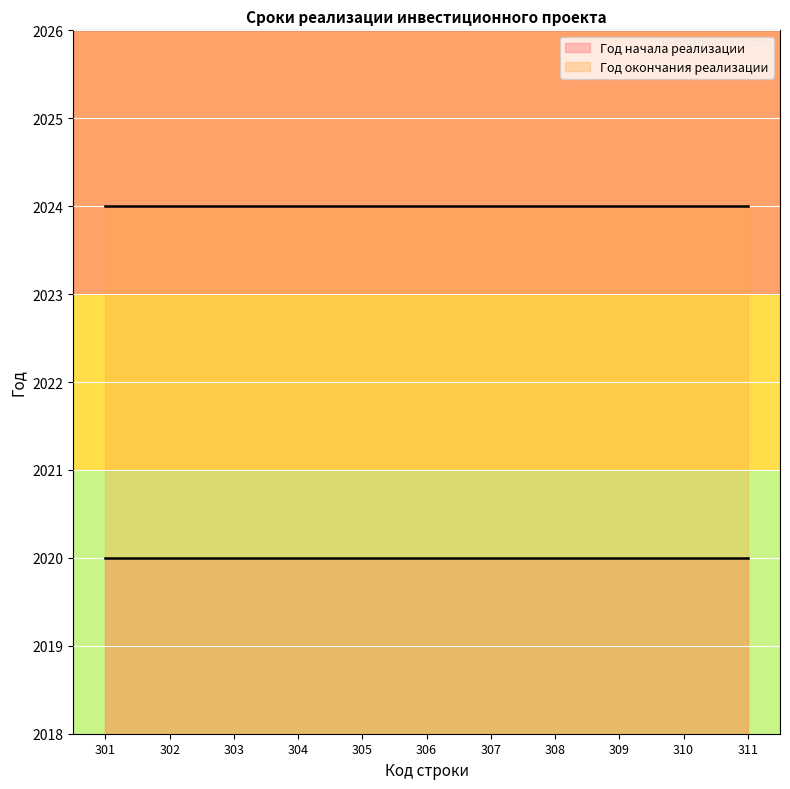

What is the value of the Линия: Год окончания реализации point at the 3rd from the left?

2024